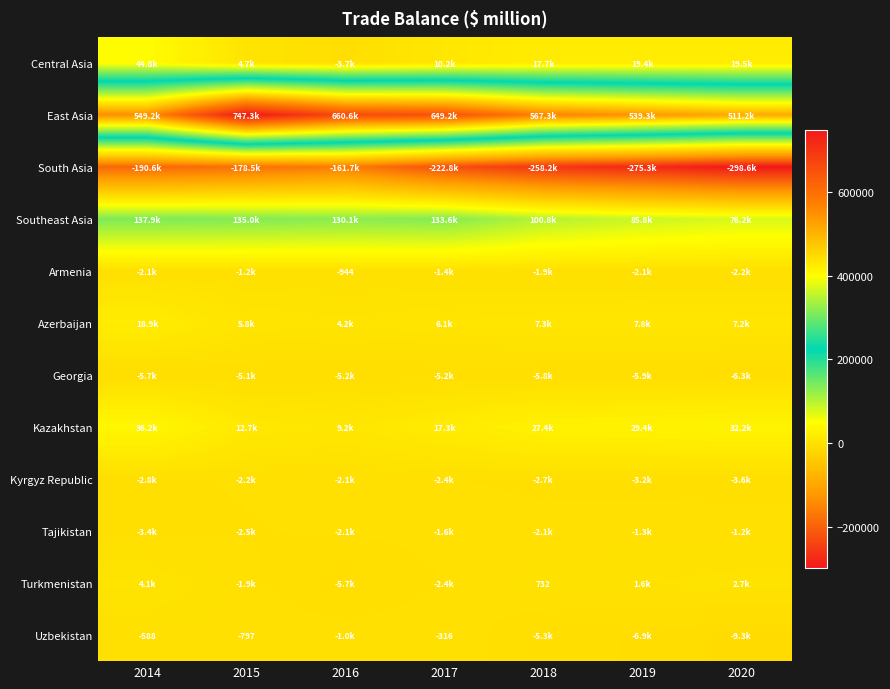

At which label is Southeast Asia closest to 107016?

2018